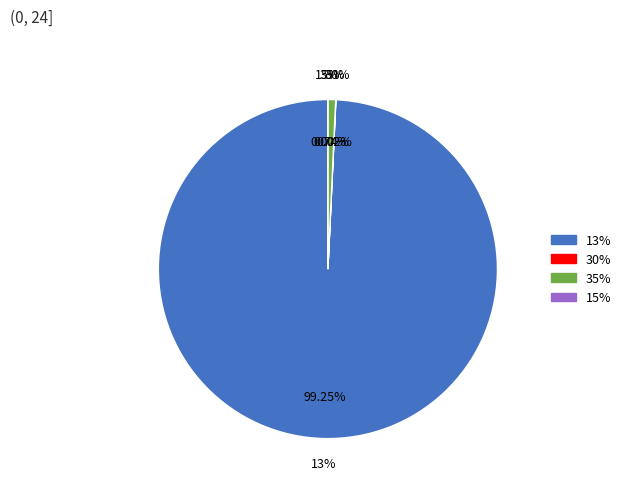

Is it true that 13% is 89% of the pie?

False